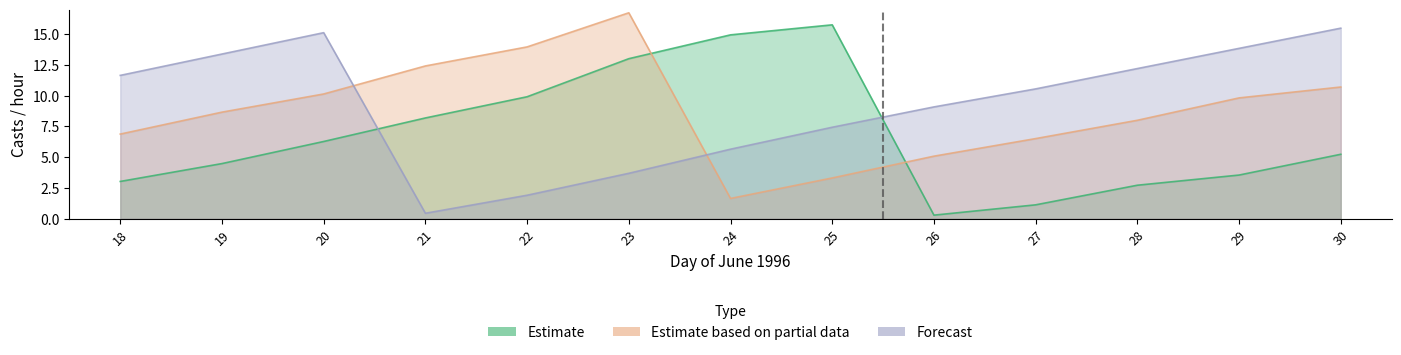

What is the difference between the second highest and minimum values in the Estimate based on partial data series?

12.3